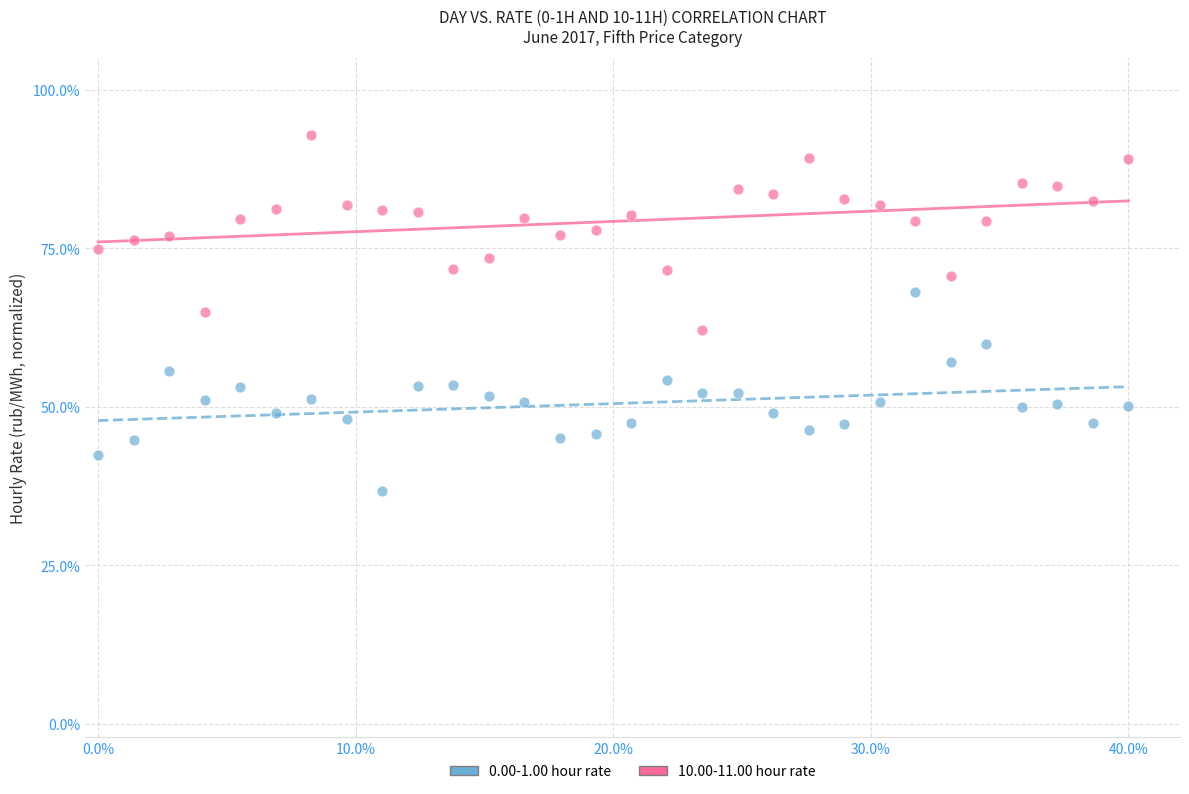

Which series reaches the minimum Y coordinate?

0.00-1.00 hour rate